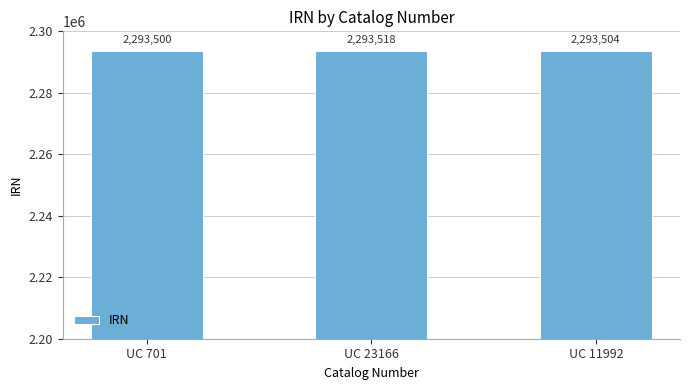

What is the sum of all values?

6880522